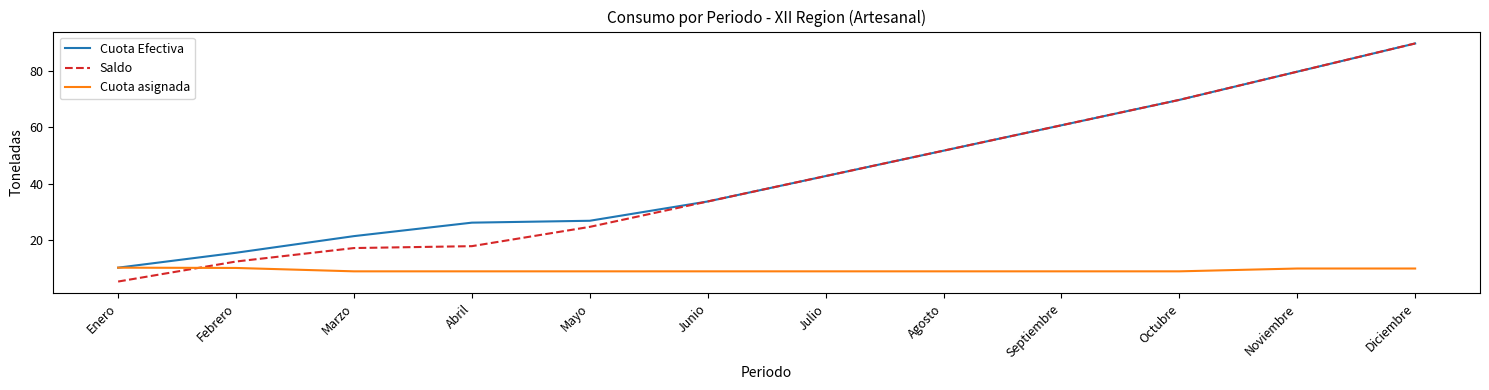

What is the approximate value of Saldo at Marzo?

17.3